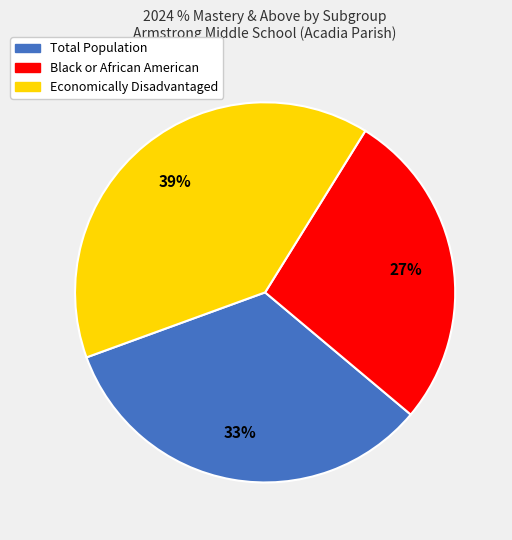

What is the ratio of the value at Black or African American to the value at Economically Disadvantaged?

0.7